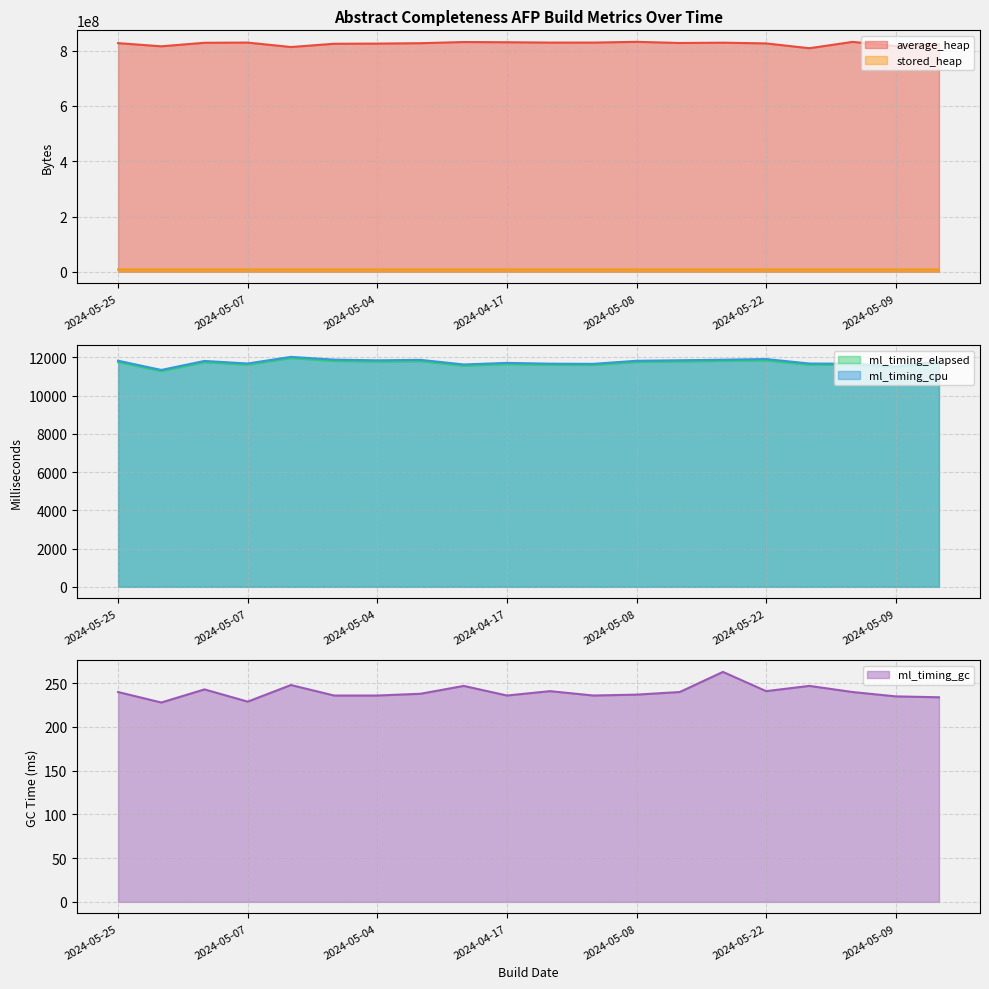

Reading left to right, list all the values displayed in this chart.

average_heap: 827128104	815668895	828429165	829129843	813047849	824880134	825479126	826928155	831099907	830326312	829100894	829122874	831810261	827680278	828753513	826093475	808715678	831617749	816652456	823007253
ml_timing_cpu: 11826	11343	11814	11680	12027	11883	11846	11871	11630	11712	11671	11662	11822	11849	11878	11913	11679	11670	11531	11786
ml_timing_elapsed: 11760	11283	11746	11619	11961	11813	11777	11803	11562	11647	11610	11601	11758	11777	11815	11839	11615	11615	11466	11719
stored_heap: 8587576	8587576	8586604	8596272	8596272	8596272	8596268	8596272	8596272	8596272	8596272	8596956	8596960	8597224	8594768	8594768	8594004	8595544	8580964	8582336
ml_timing_gc: 240	228	243	229	248	236	236	238	247	236	241	236	237	240	263	241	247	240	235	234